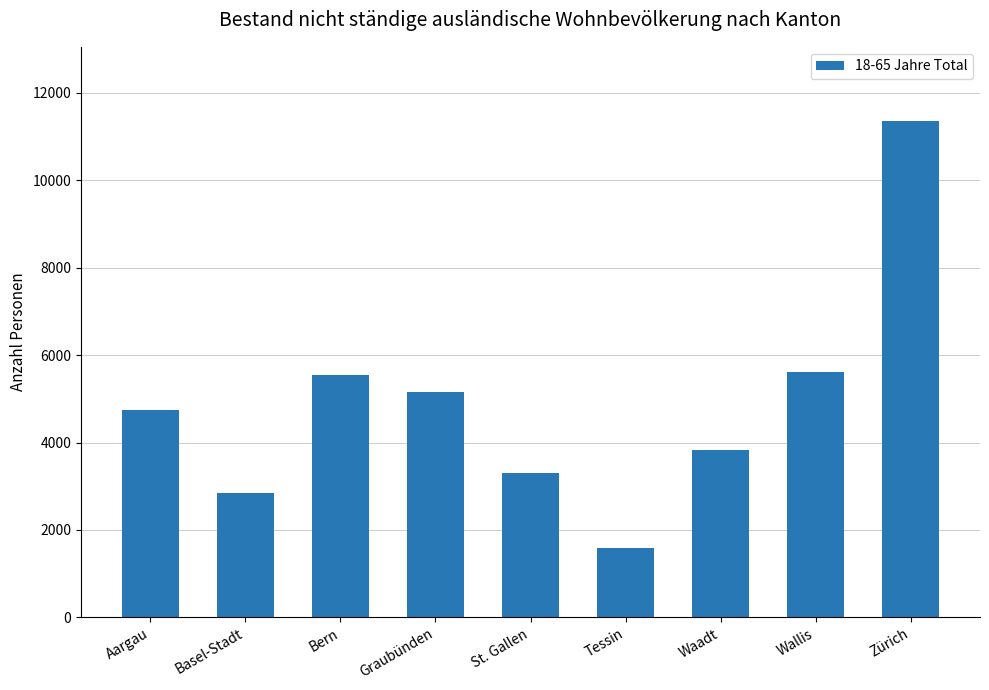

What is the sum of the values at Basel-Stadt and Waadt?

6669